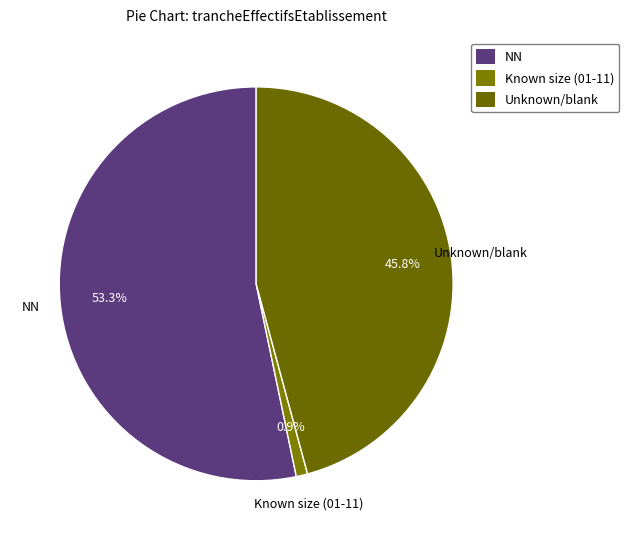

What is the largest slice in the pie chart?

NN